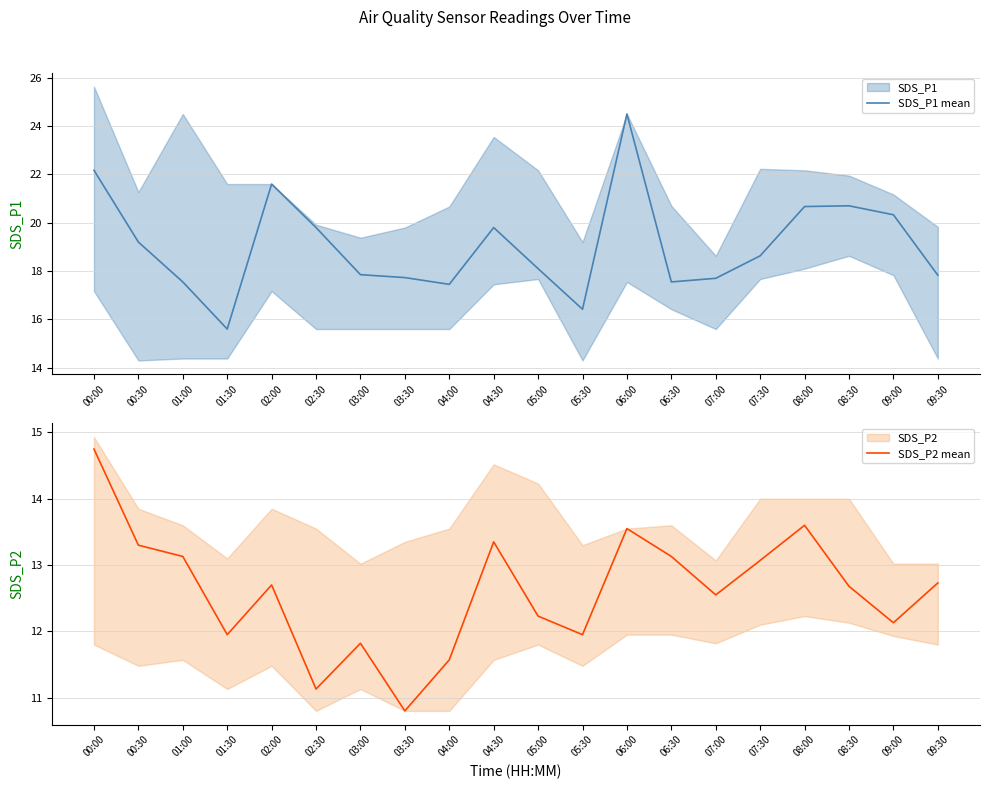

What is the difference between the maximum and second lowest values in the SDS_P2 mean series?

3.6